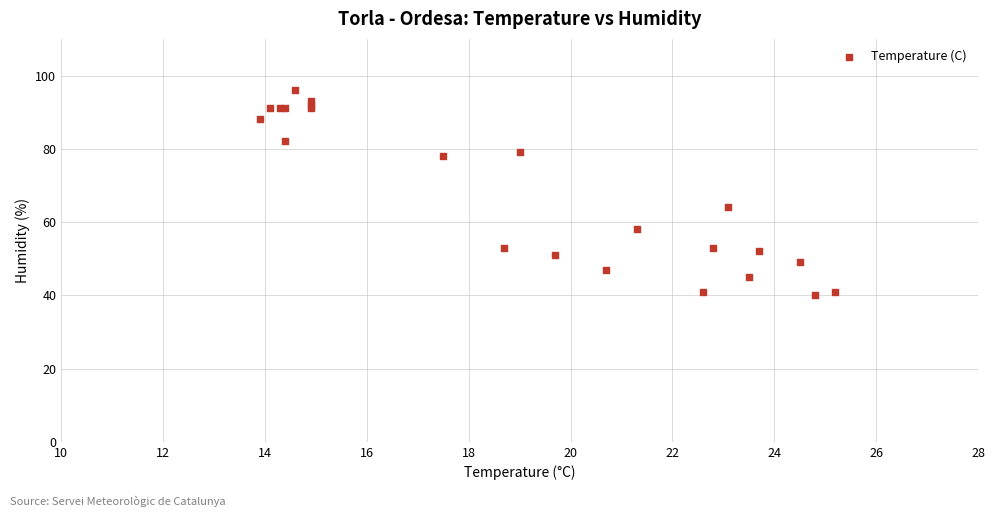

What Y value in the scatter plot is closest to 68?

64